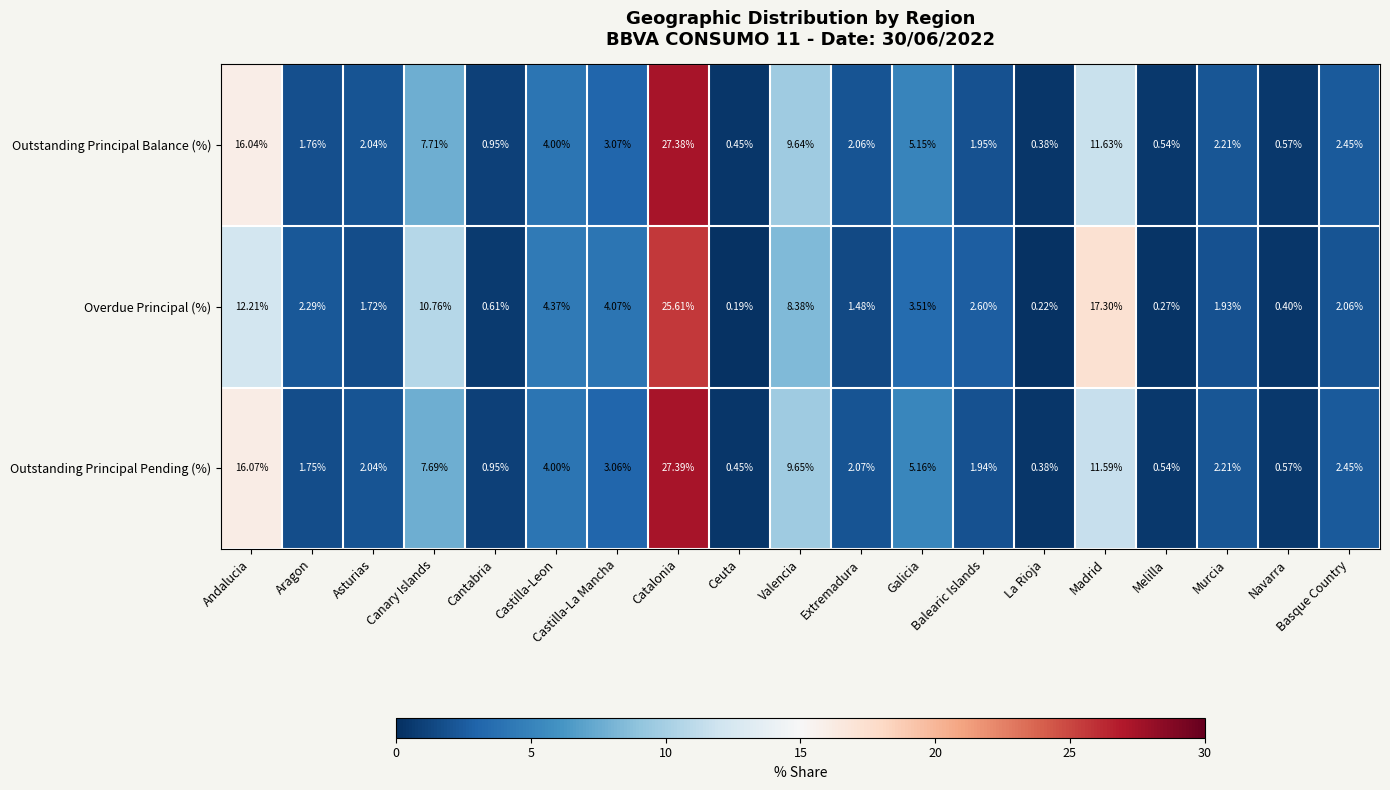

Between Asturias and Extremadura, which series saw the biggest shift?

Overdue Principal (%)